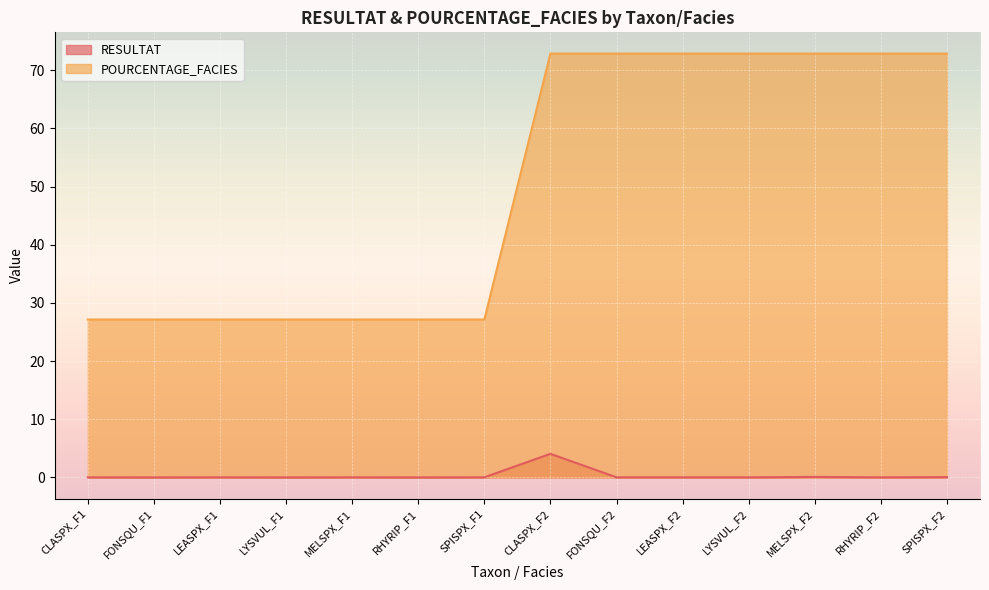

True or false: RESULTAT has a value of 0.0 at RHYRIP_F2.

False